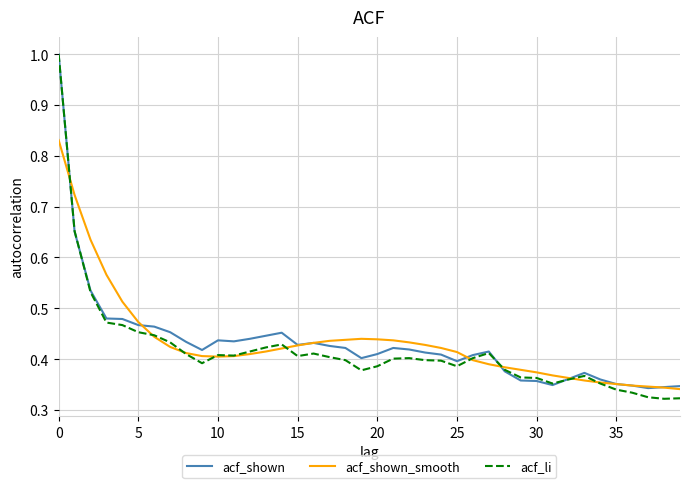

What is the highest value of the acf_shown series?

1.0